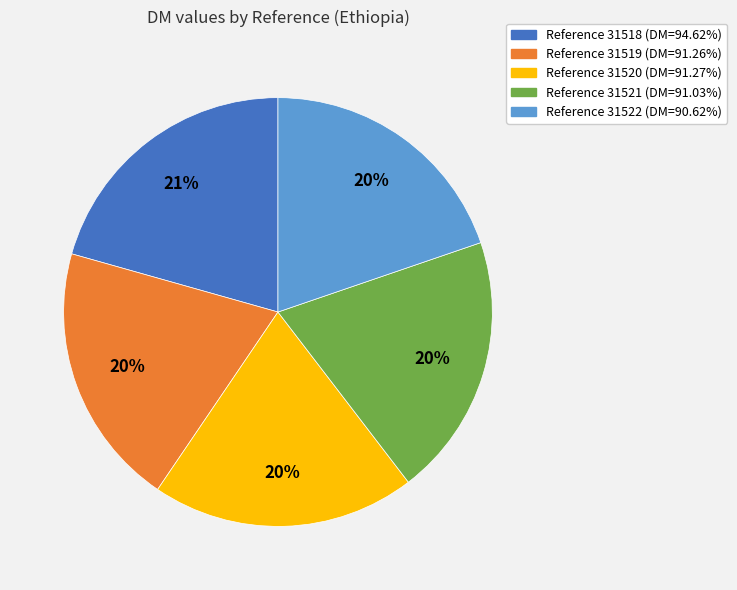

Is there any slice that represents more than half of the pie?

No